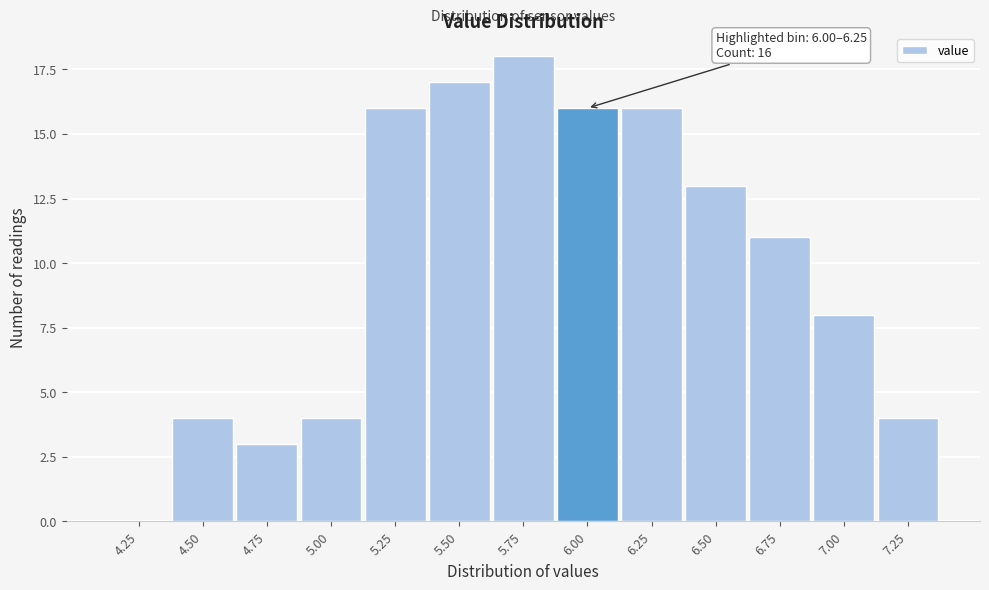

Reading left to right, what are all the values shown in this chart?

4.25=0	4.50=4	4.75=3	5.00=4	5.25=16	5.50=17	5.75=18	6.00=16	6.25=16	6.50=13	6.75=11	7.00=8	7.25=4